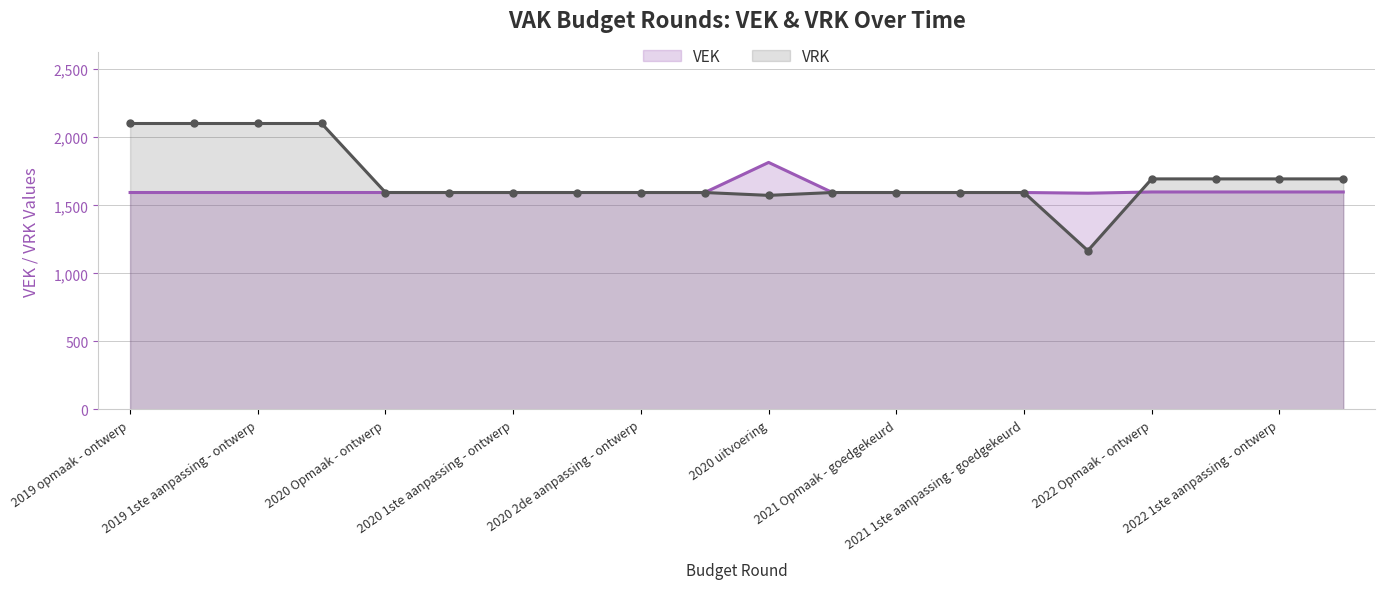

Rank the series by their average value, from highest to lowest.

VRK, VEK